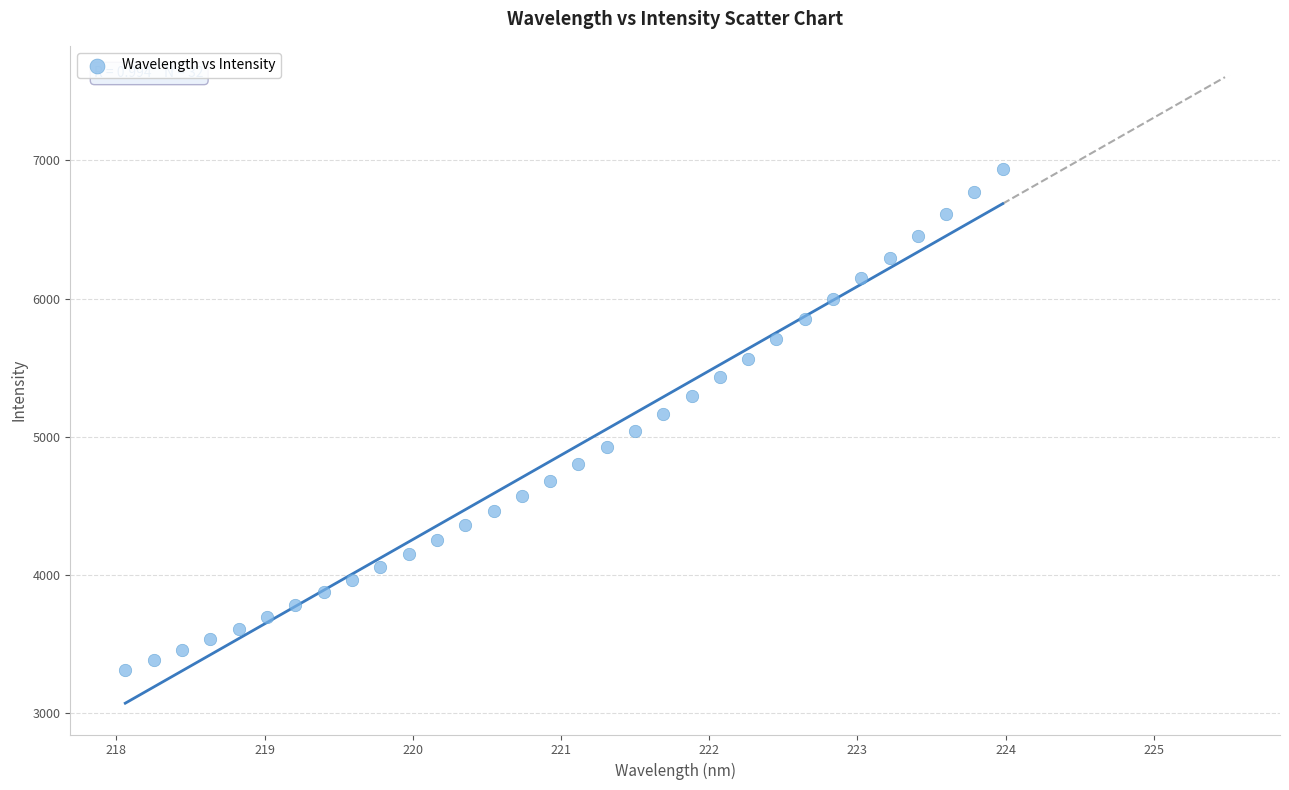

What is the range of X values (max minus min)?

5.9